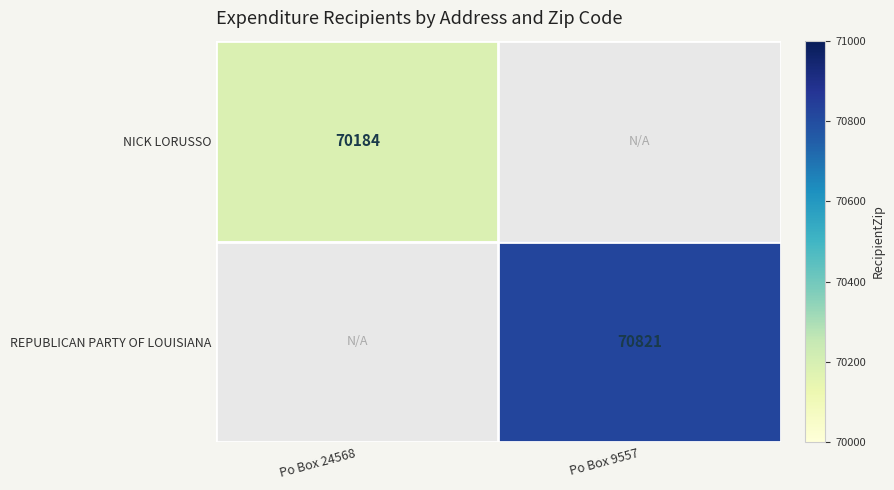

At how many categories does at least one series exceed 70422?

1